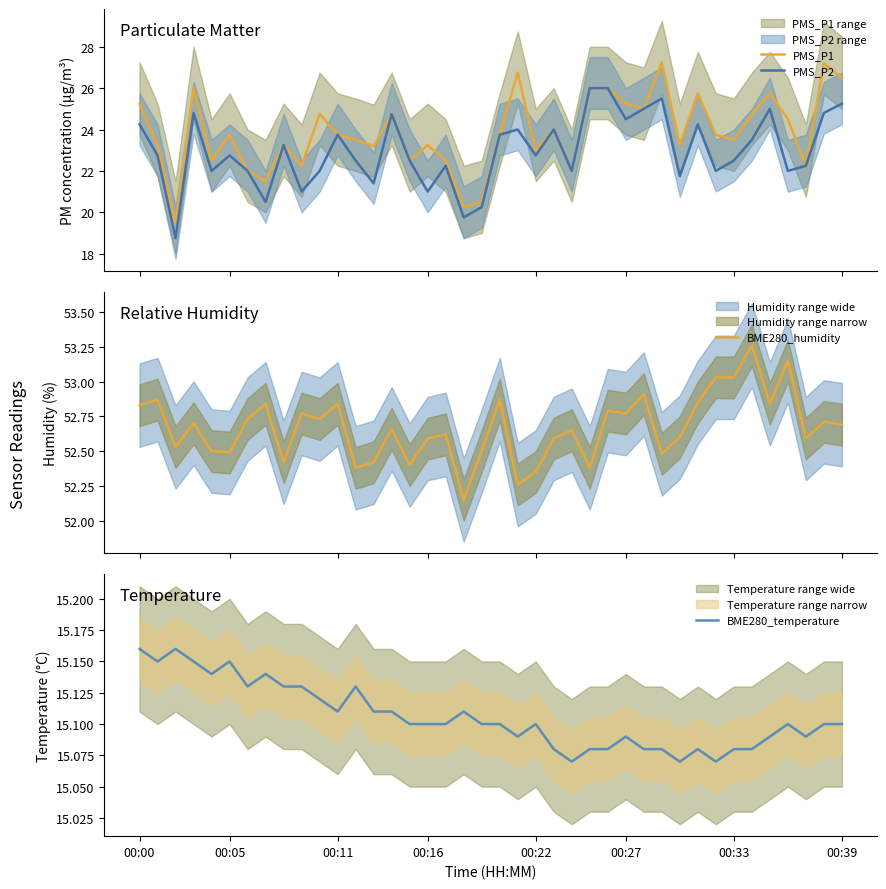

What is the highest value of the PMS_P2 series?

26.0